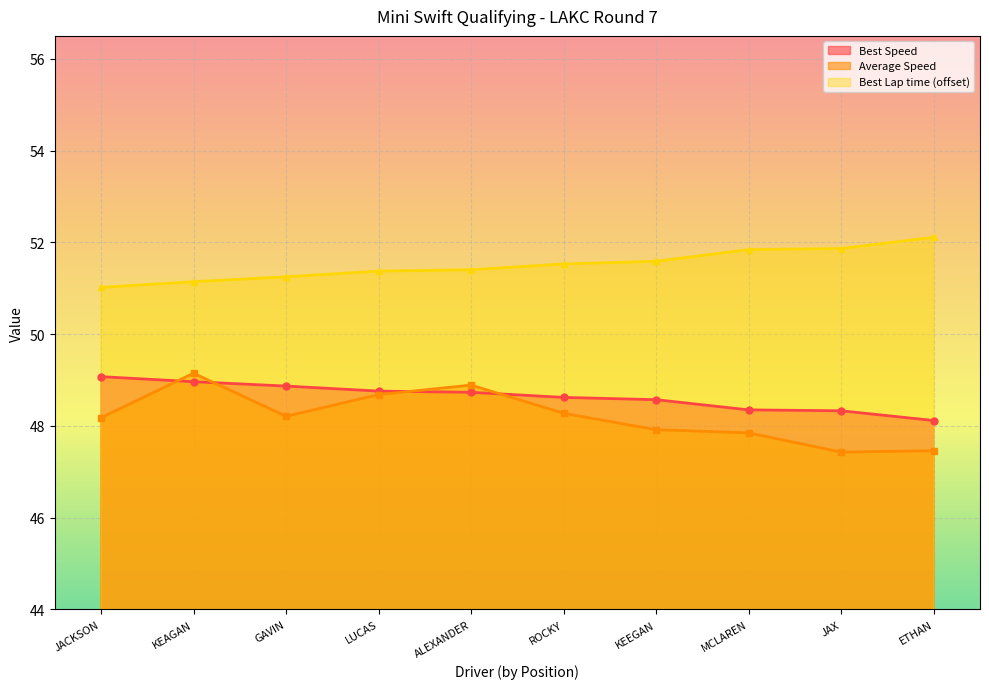

True or false: Best Lap time (offset) has a value of 51.2 at GAVIN.

True